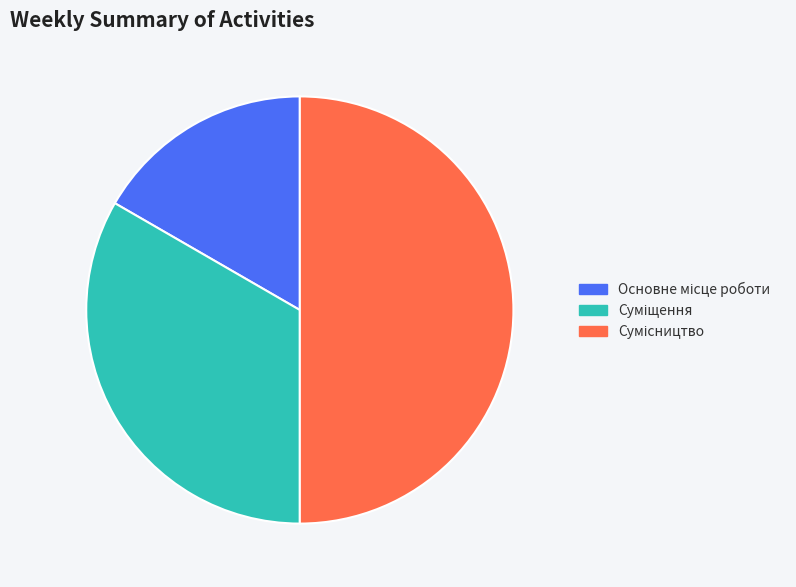

How many segments does this pie chart have?

3